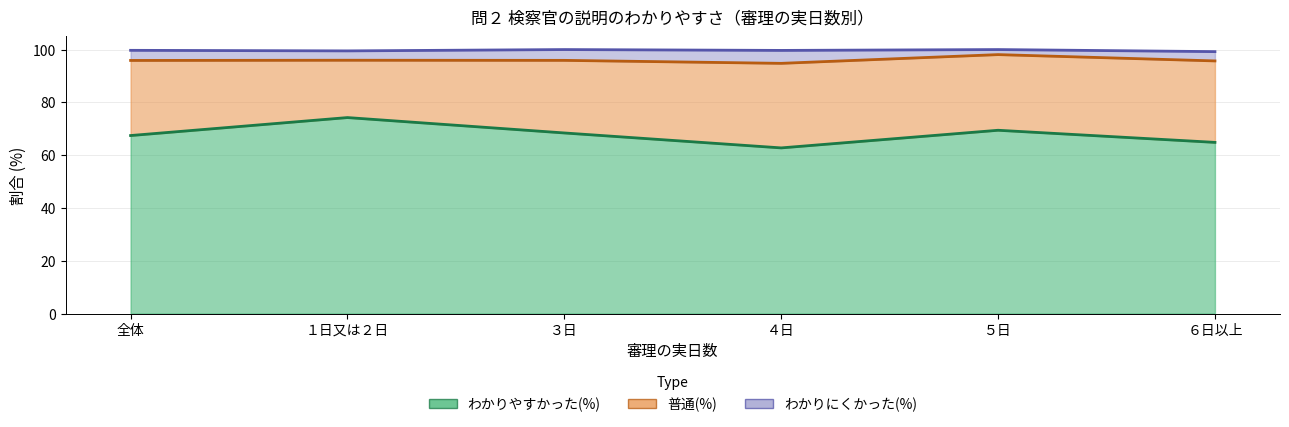

At which category does わかりやすかった(%) reach its first local valley?

４日